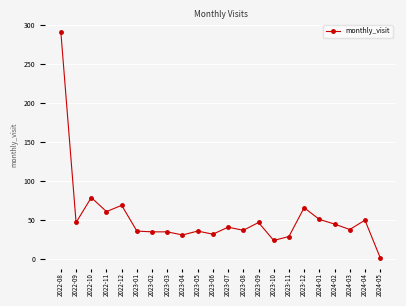

Is it true that the value at 2023-11 is 29?

True